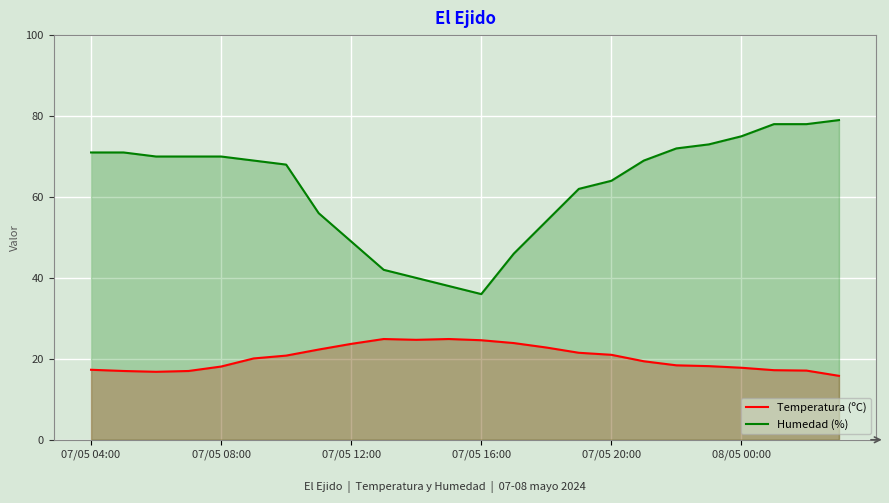

At which category is the sum across all series the highest?

21